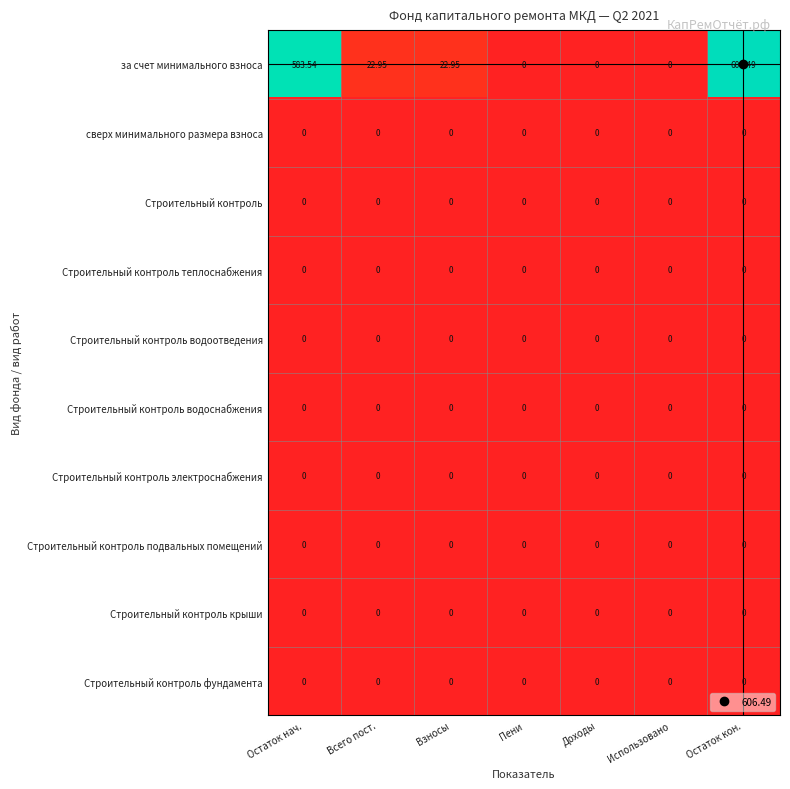

At which category does the chart reach its peak across all series?

Остаток кон.